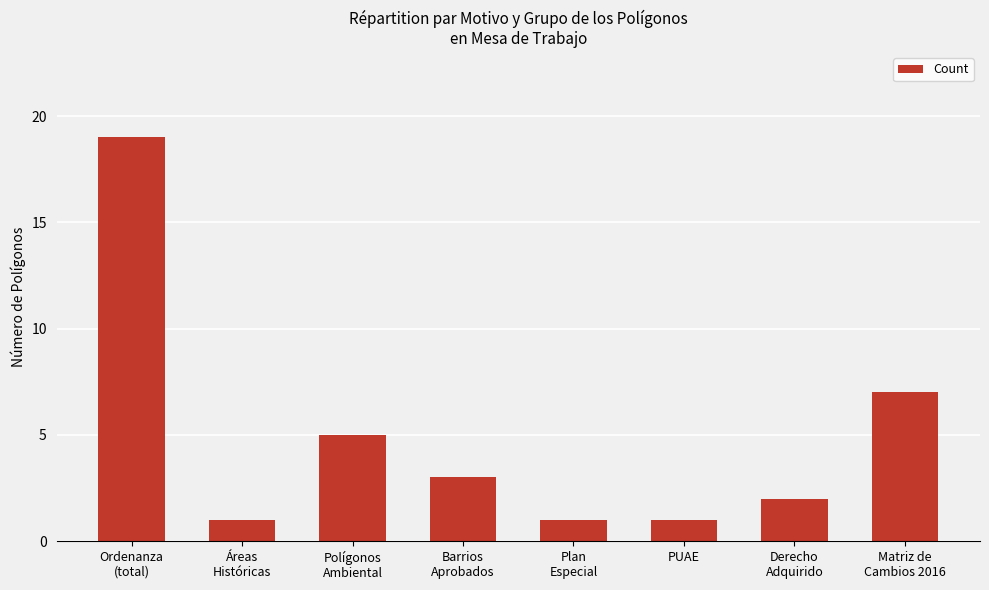

What position from the left is Plan
Especial?

5